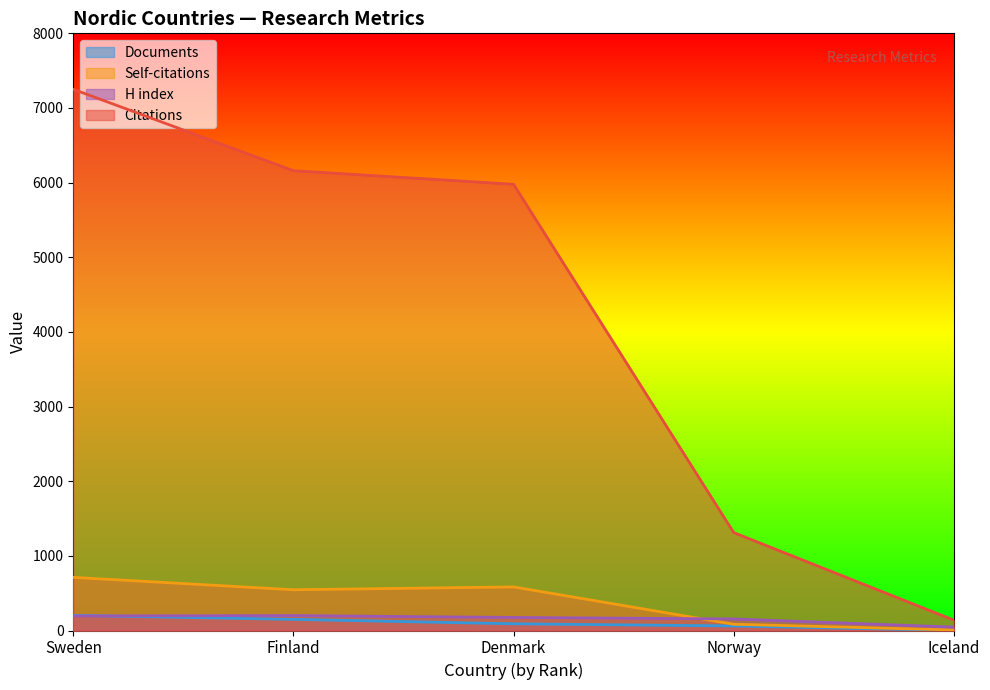

What is the difference between the Documents values at Denmark and Norway?

29